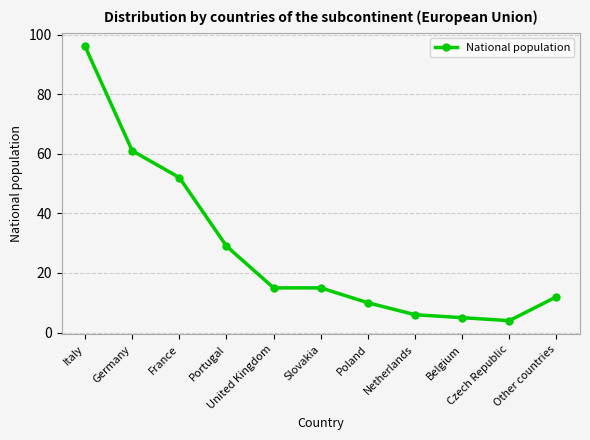

What is the minimum value shown in the chart?

4